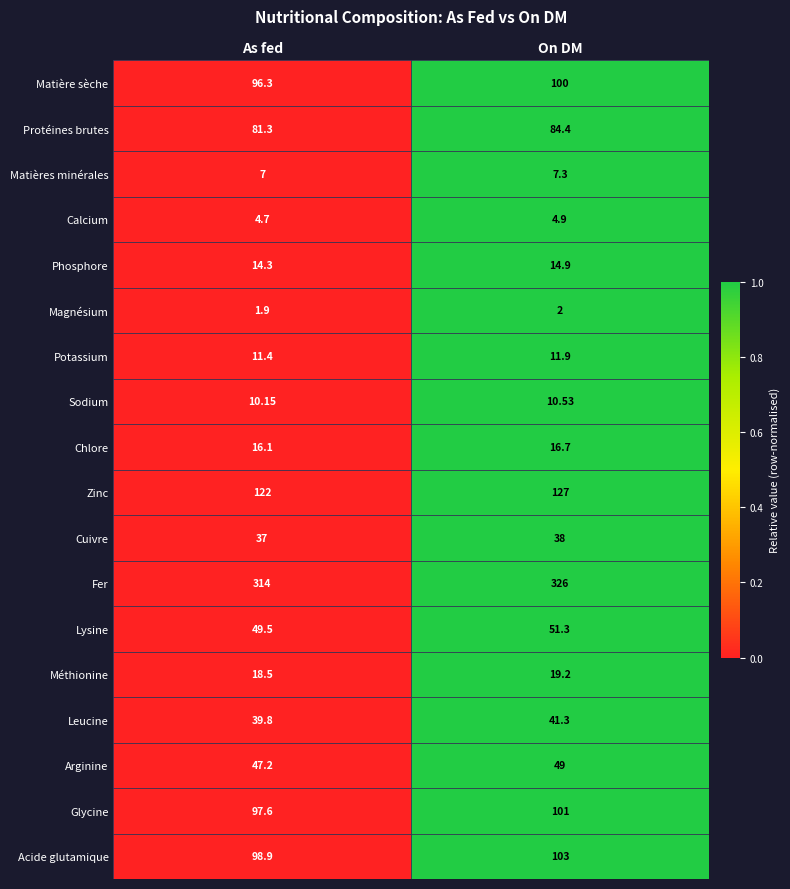

Which series has the largest total across all categories?

Fer